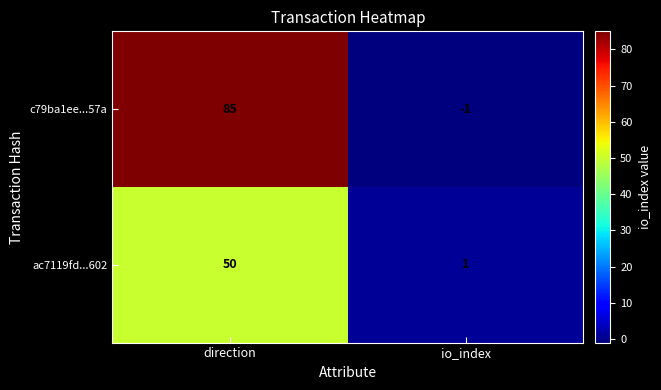

Which series changed the most between direction and io_index?

c79ba1ee...57a